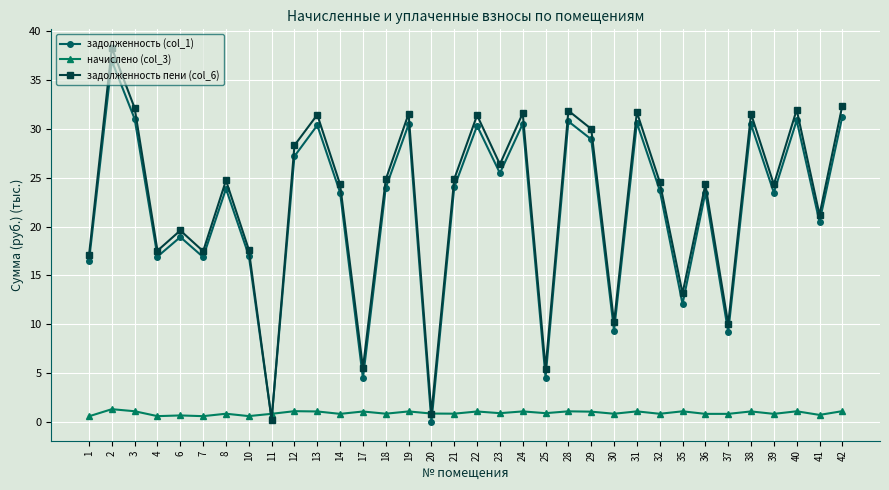

True or false: задолженность (col_1) has a value of 15.9 at 32.

False